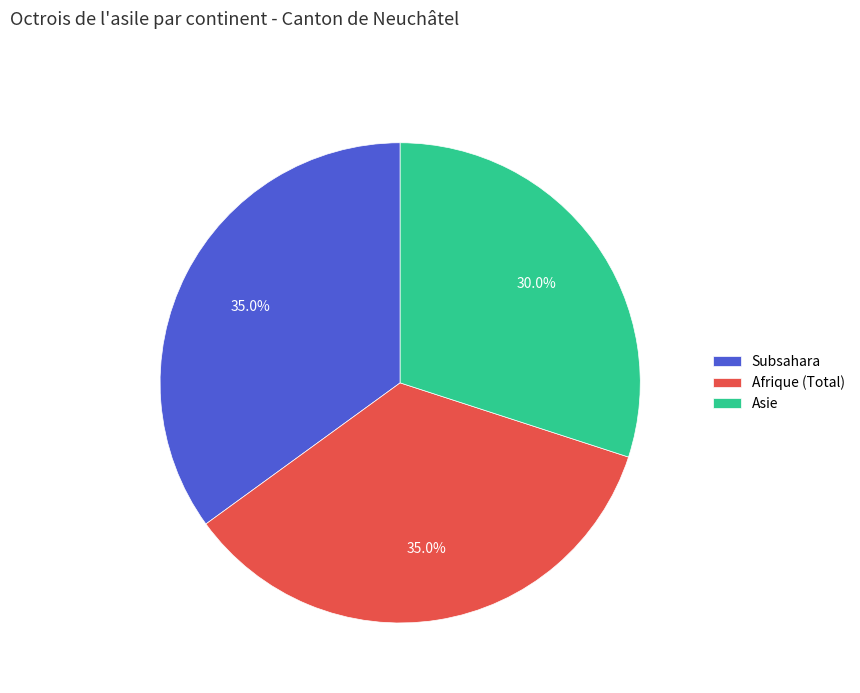

Do Asie and Subsahara together represent more than half of the pie?

Yes